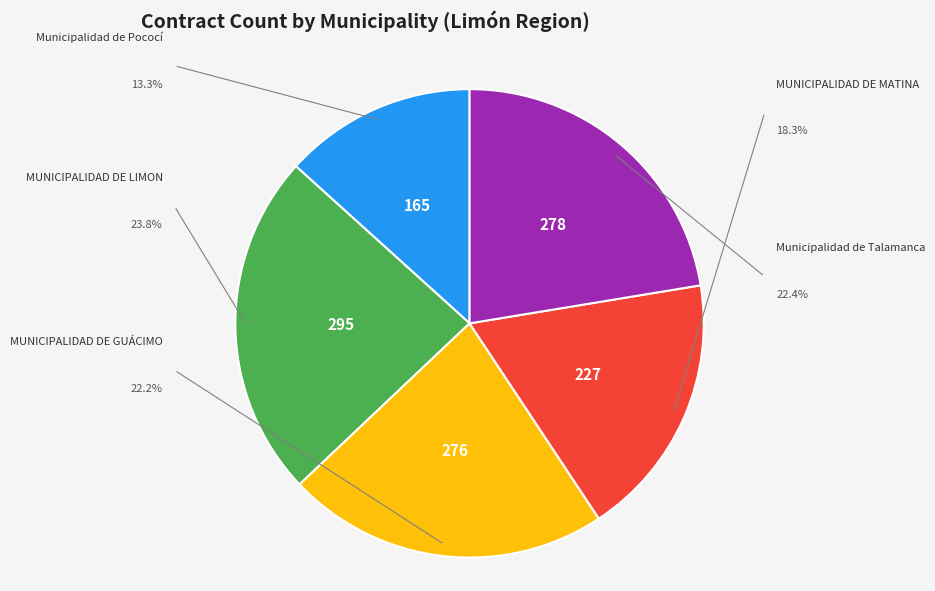

Is it true that MUNICIPALIDAD DE MATINA is 18% of the pie?

True